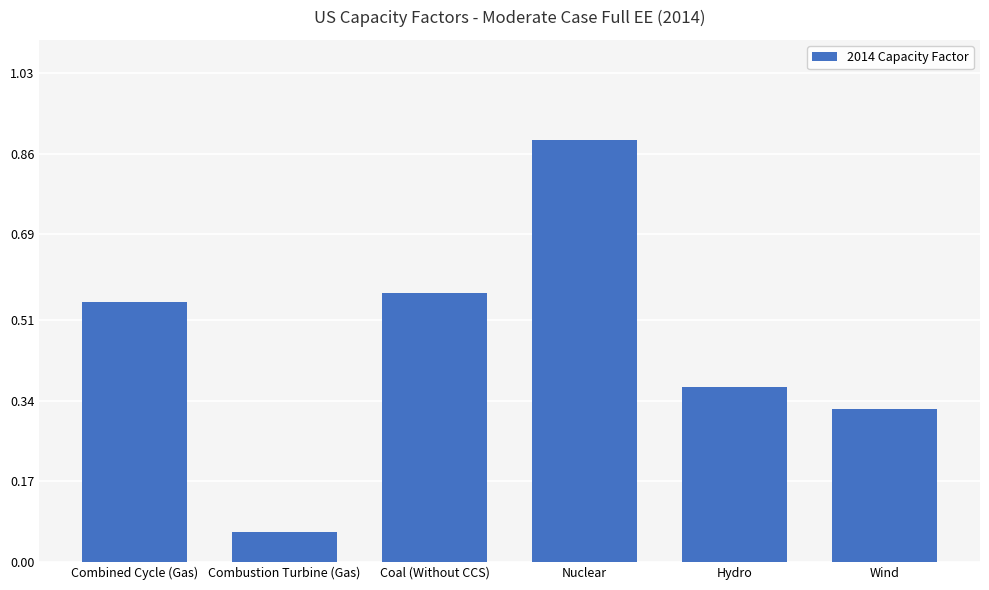

Does the chart contain any negative values?

No